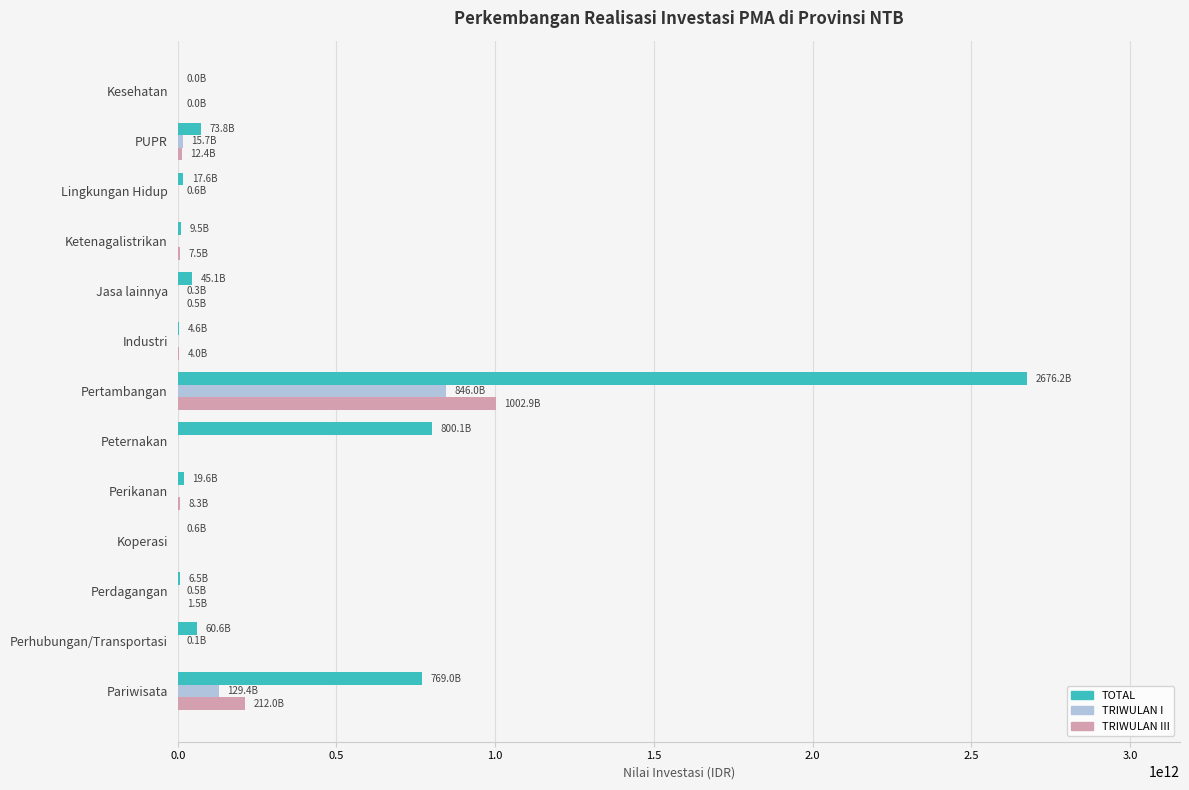

Between Peternakan and Kesehatan, which series saw the biggest shift?

TOTAL